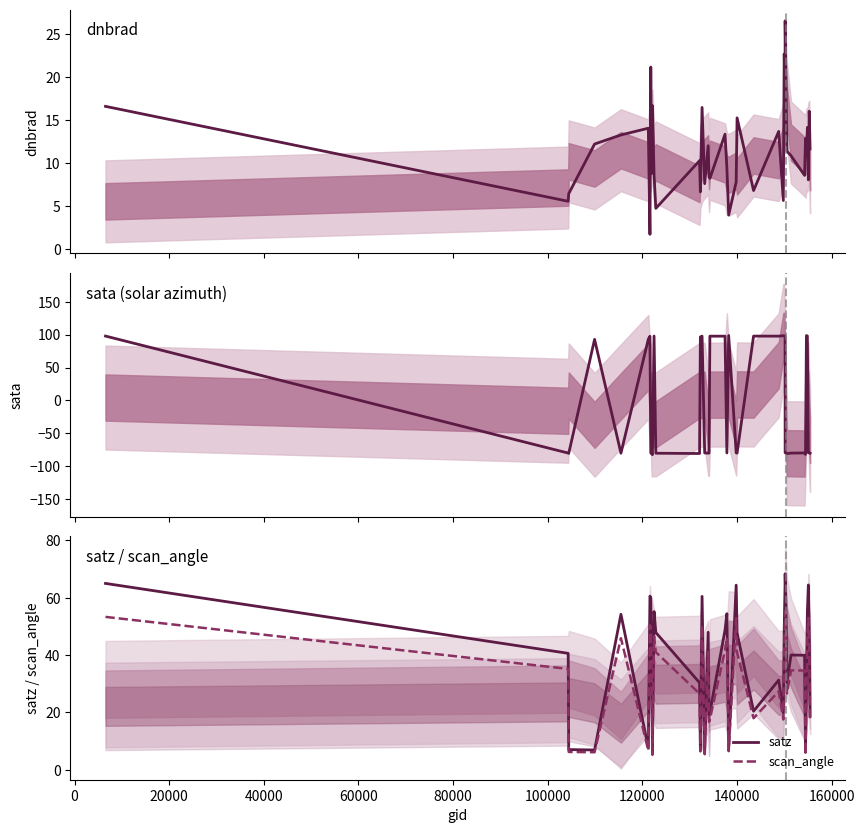

What is the maximum value for scan_angle?

55.3